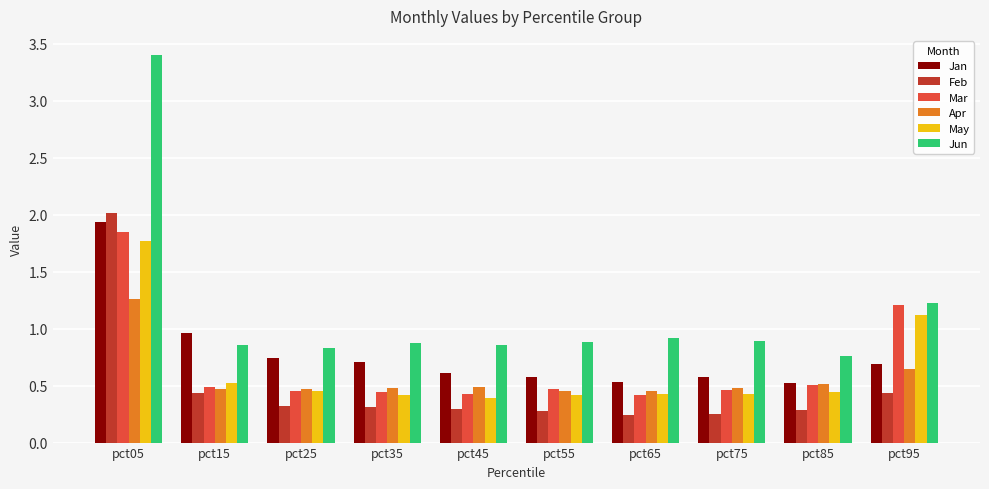

At which category is the sum across all series the highest?

pct05